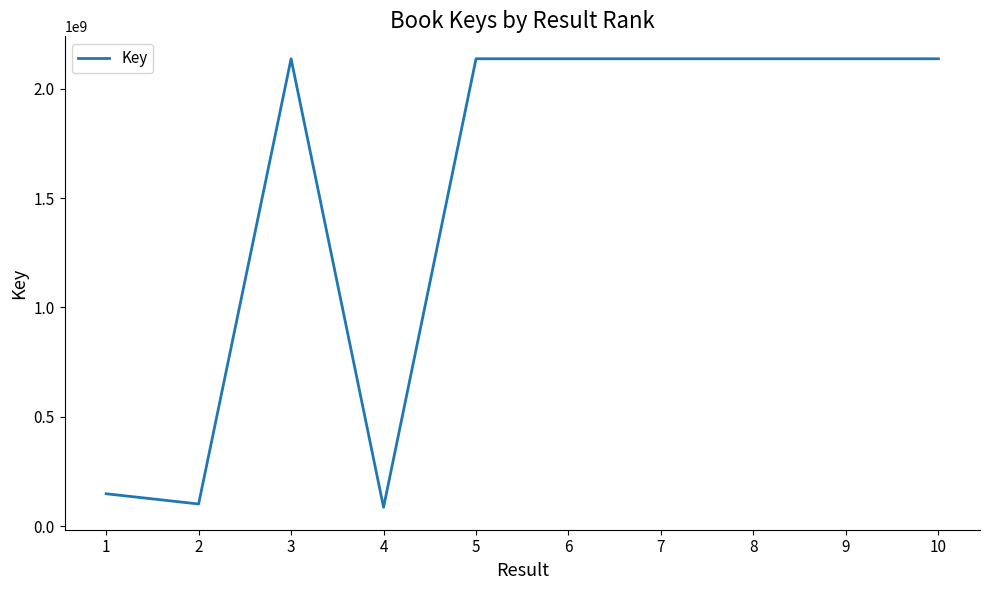

Between 8 and 1, which is larger?

8